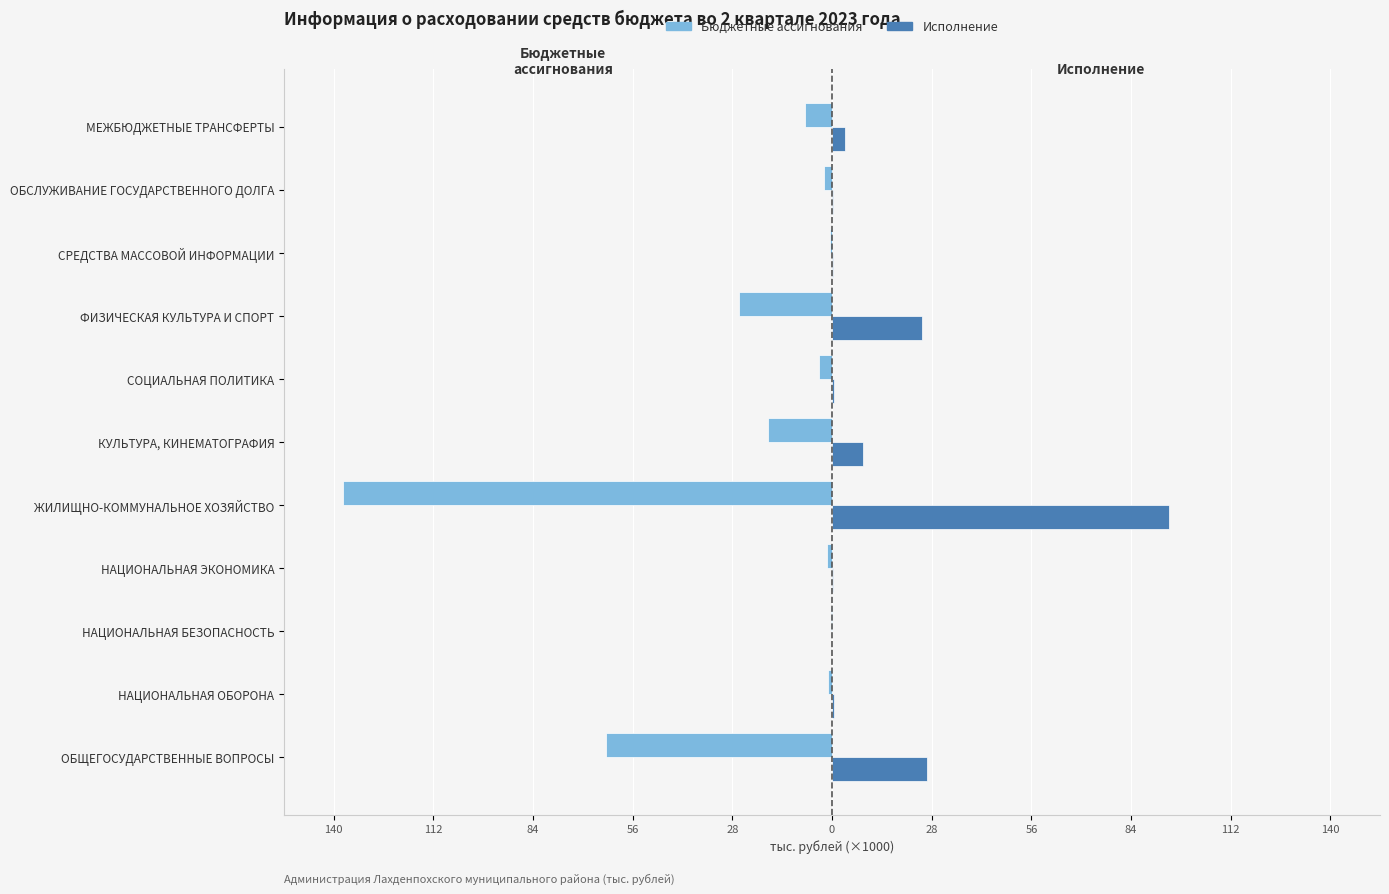

What are all the series names shown in the legend?

Бюджетные ассигнования, Исполнение